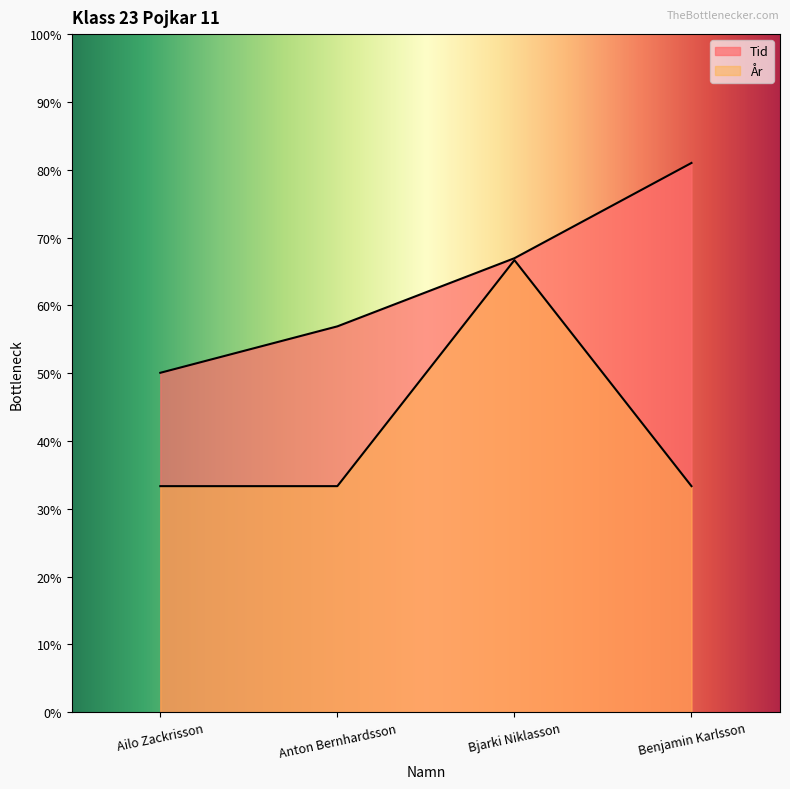

What is the value of the Tid point at the 2nd from the left?

56.9